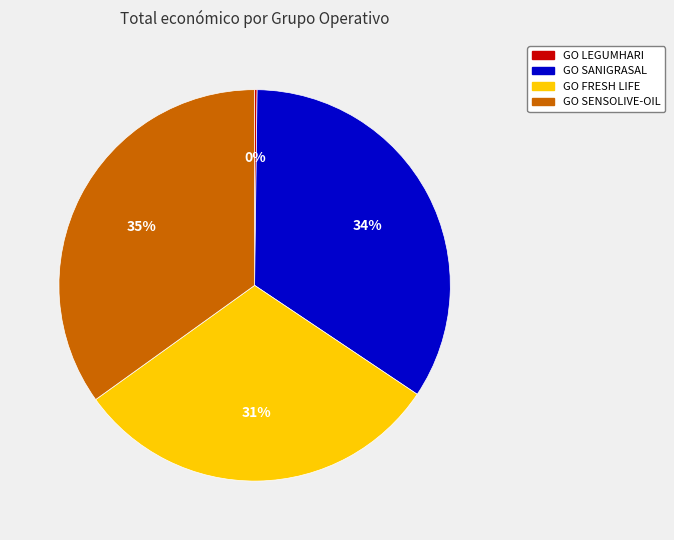

To the nearest percent, what is the difference between the largest and smallest slice percentages?

35%